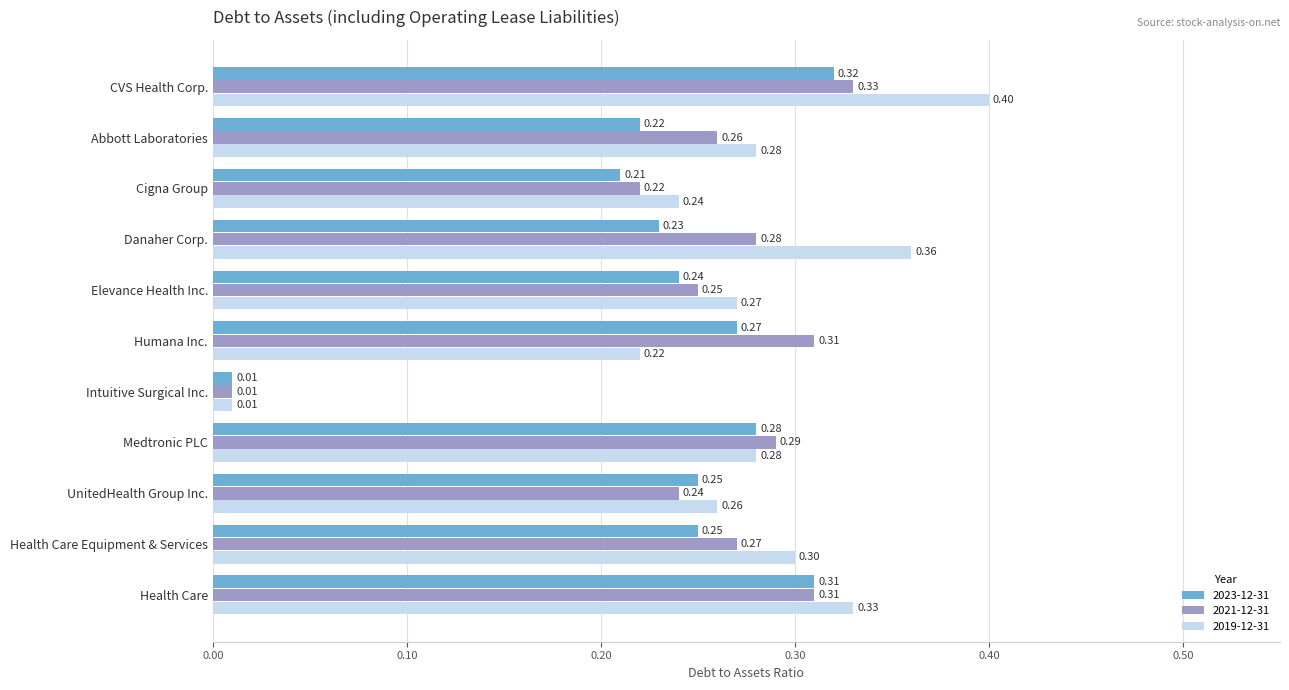

What is the difference between the second highest and minimum values in the 2021-12-31 series?

0.3